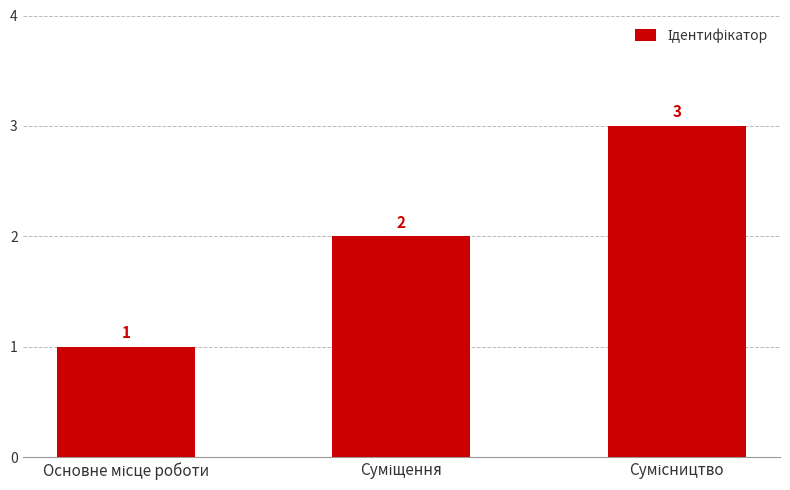

Count the values in the range 1 to 3.

3